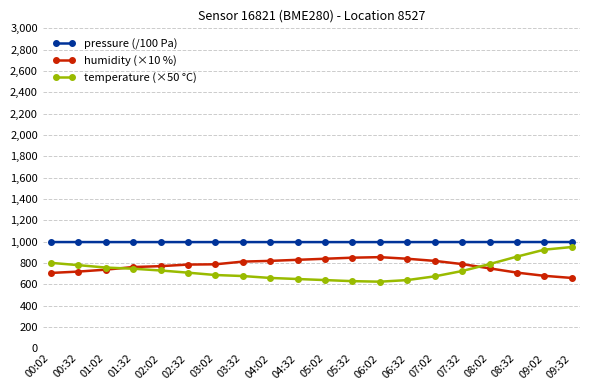

Is it true that pressure (/100 Pa) equals 532.0 at 01:02?

False